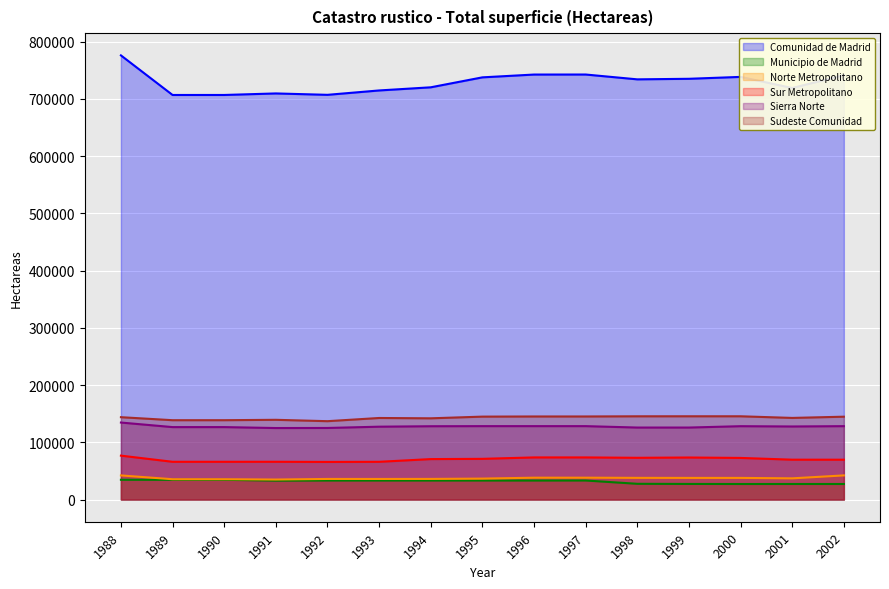

True or false: Municipio de Madrid has a value of 27117 at 2000.

True